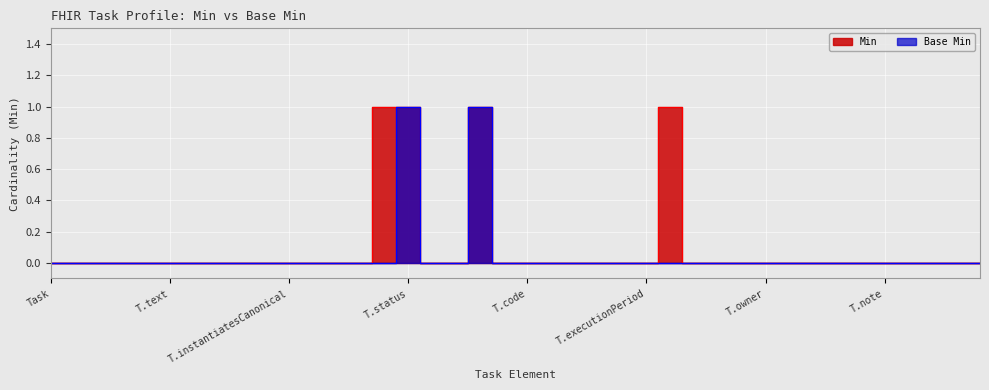

Which series has the largest total across all categories?

Min